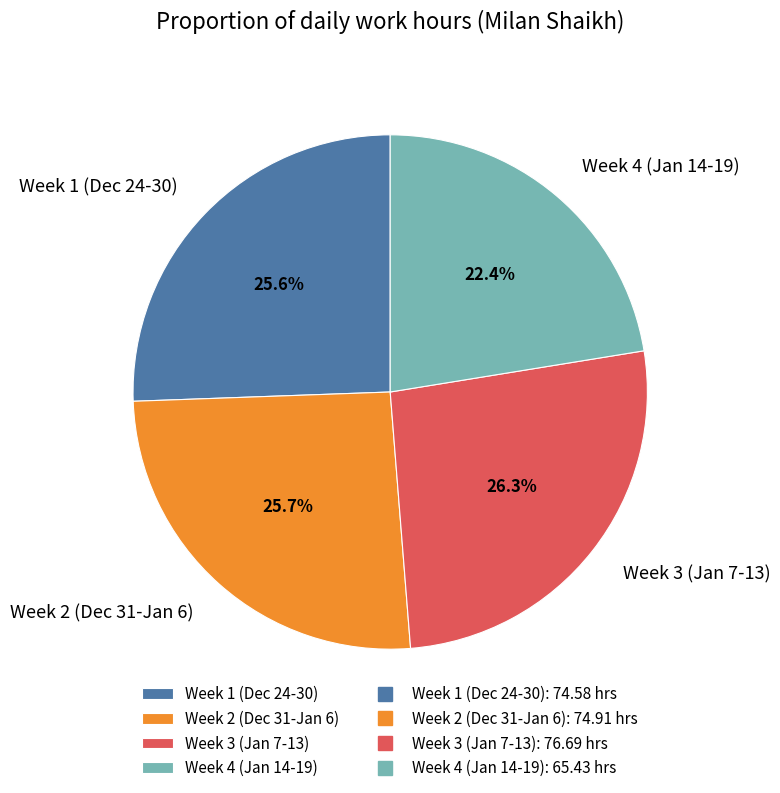

Do Week 2 (Dec 31-Jan 6) and Week 4 (Jan 14-19) together represent more than half of the pie?

No